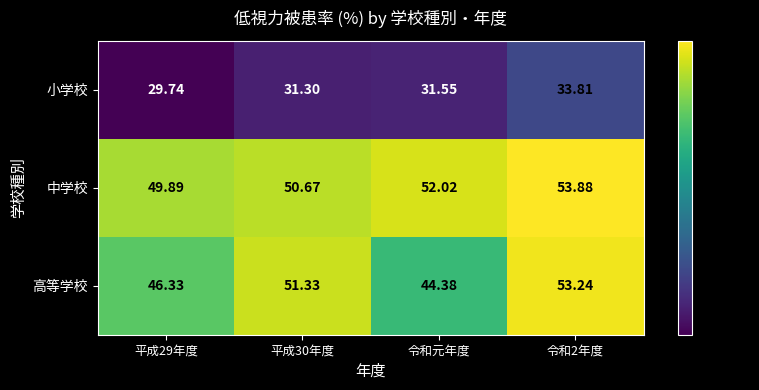

Rank the series by their maximum value, from lowest to highest.

小学校, 高等学校, 中学校